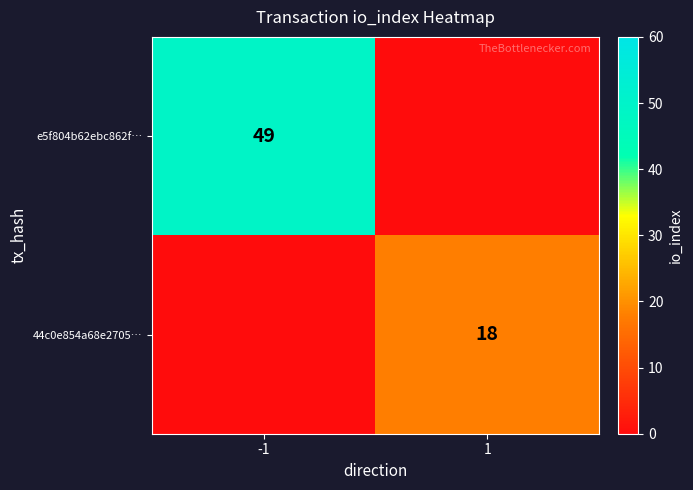

At how many categories does at least one series exceed 29?

1